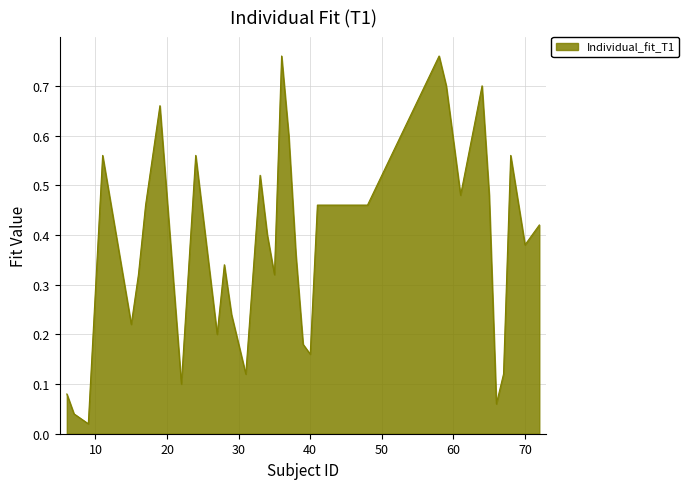

Reading right to left, transcribe all the data shown in this chart.

72=0.4	70=0.4	68=0.6	67=0.1	66=0.1	65=0.5	64=0.7	61=0.5	59=0.7	58=0.8	48=0.5	41=0.5	40=0.2	39=0.2	38=0.4	37=0.6	36=0.8	35=0.3	34=0.4	33=0.5	31=0.1	29=0.2	28=0.3	27=0.2	24=0.6	22=0.1	19=0.7	17=0.5	16=0.3	15=0.2	11=0.6	9=0.0	7=0.0	6=0.1